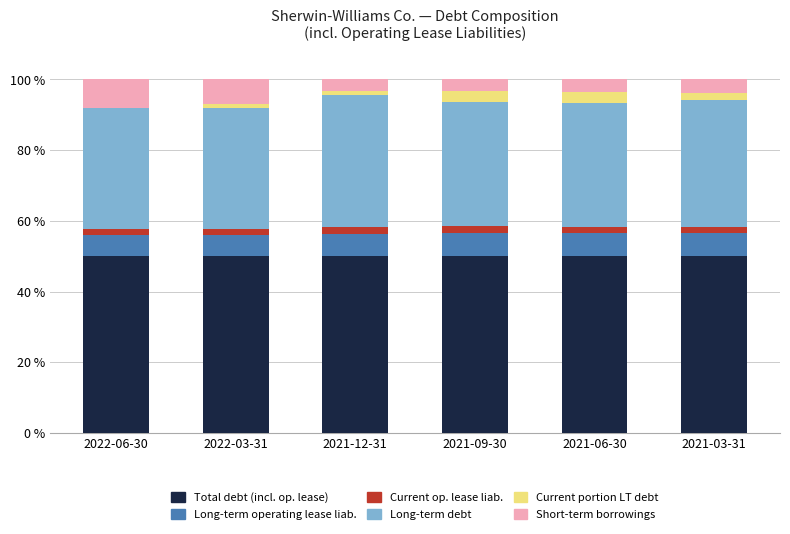

How many series are shown in this chart?

6